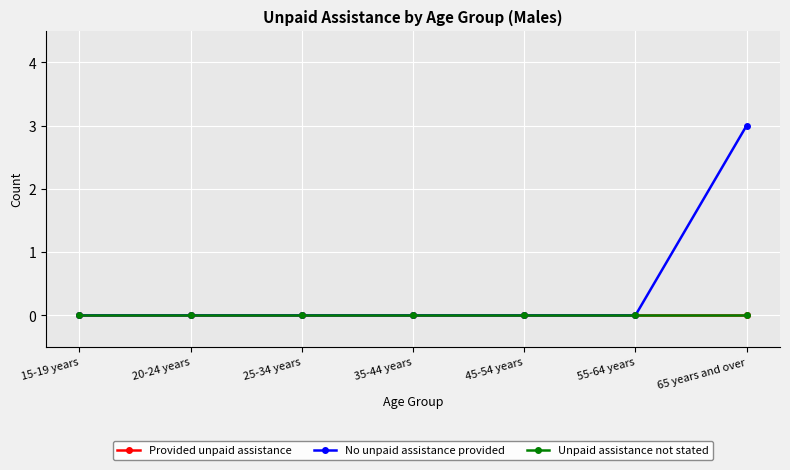

Does the chart have visible grid lines?

Yes